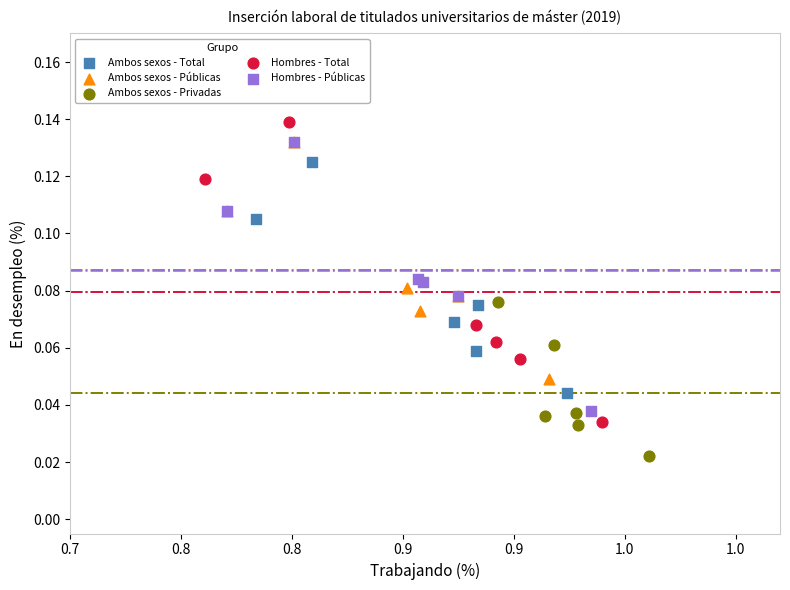

What are all the series names shown in the legend?

Ambos sexos - Total, Ambos sexos - Públicas, Ambos sexos - Privadas, Hombres - Total, Hombres - Públicas